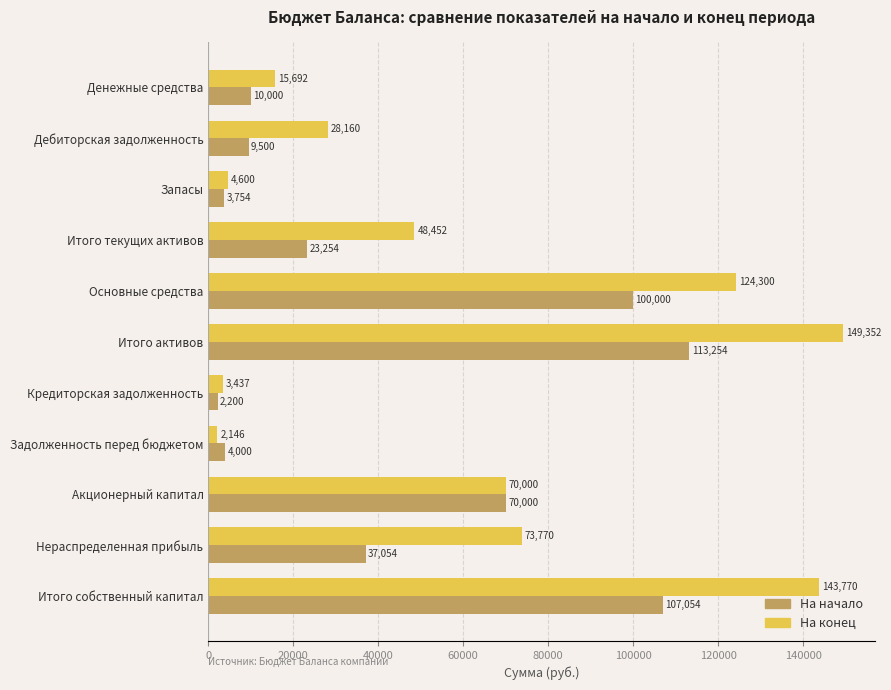

True or false: На конец has a value of 143770.4 at Итого собственный капитал.

True